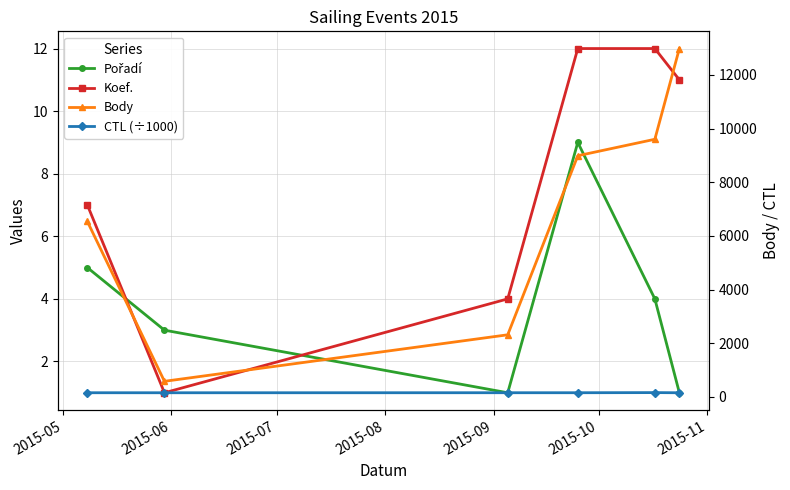

Does the chart display data point markers on the line(s)?

Yes